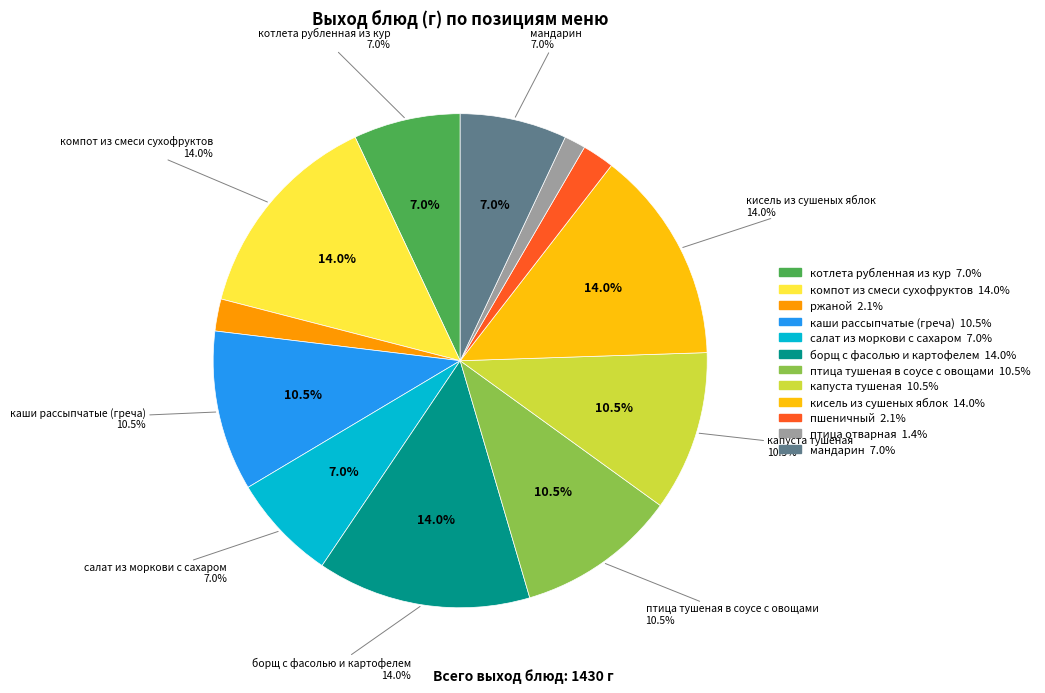

Rank the categories by value from lowest to highest.

птица отварная, ржаной, пшеничный, котлета рубленная из кур, салат из моркови с сахаром, мандарин, каши рассыпчатые (греча), птица тушеная в соусе с овощами, капуста тушеная, компот из смеси сухофруктов, борщ с фасолью и картофелем, кисель из сушеных яблок